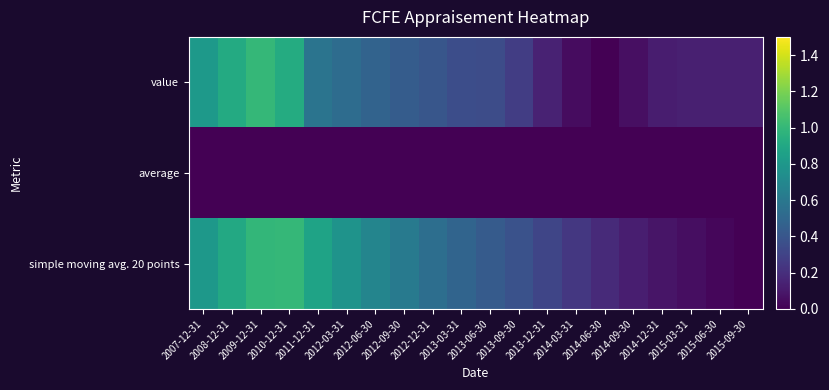

Which series has the largest total across all categories?

simple moving avg. 20 points